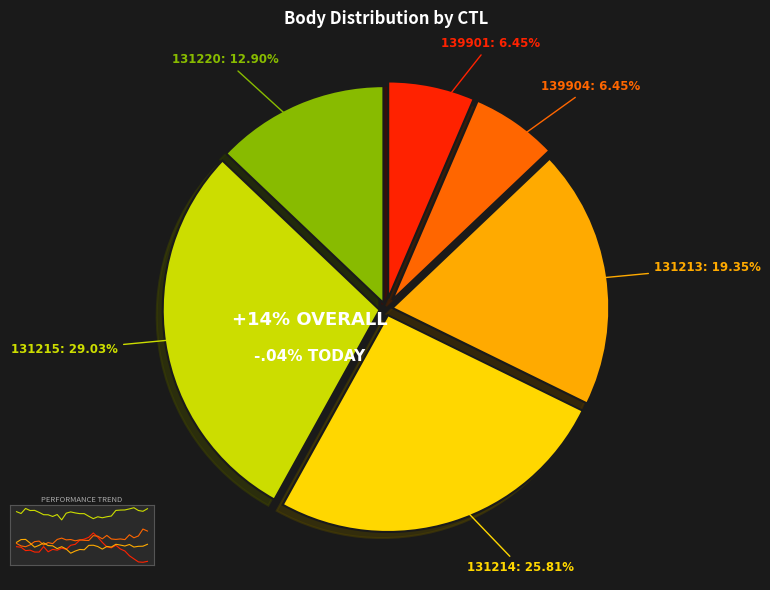

How much of the chart is everything except 139904?

93.5%